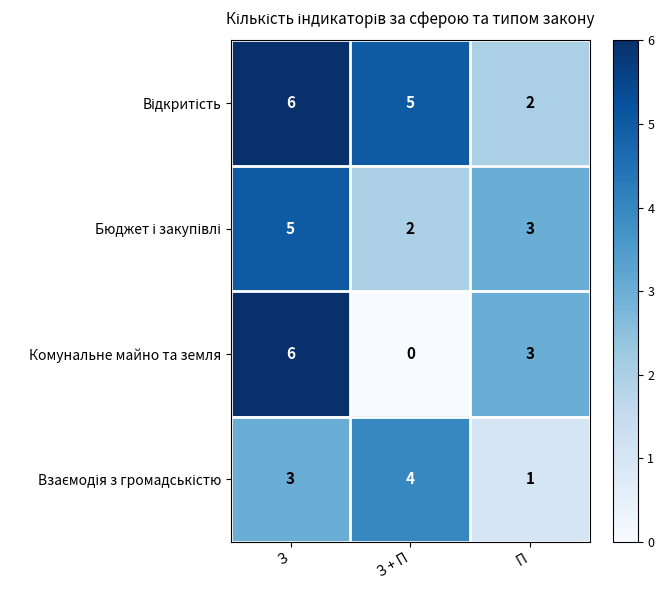

At which category is the sum across all series the highest?

З